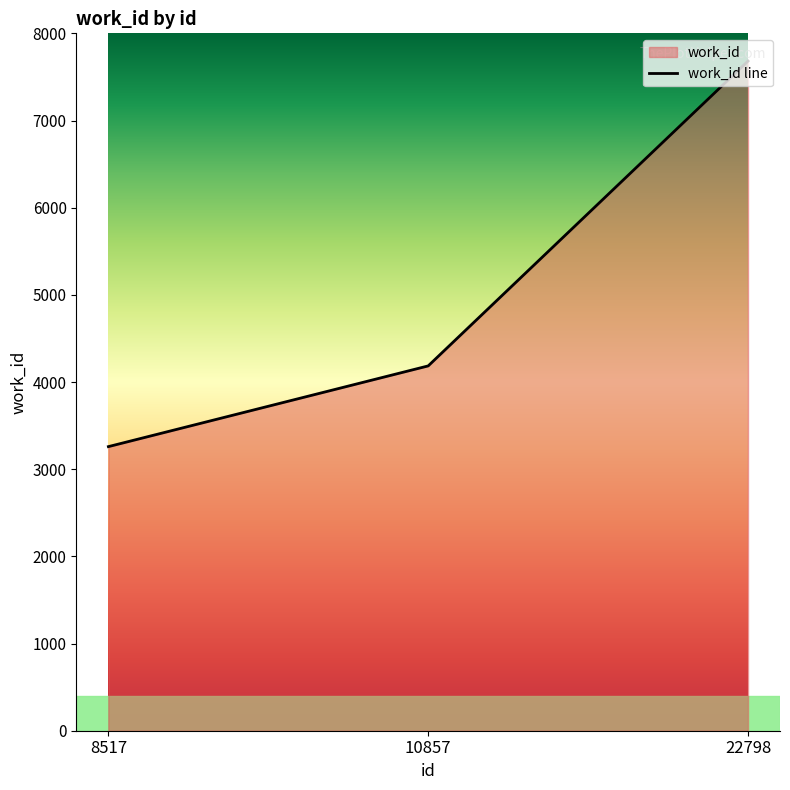

Reading left to right, list all the values displayed in this chart.

8517=3259	10857=4185	22798=7682